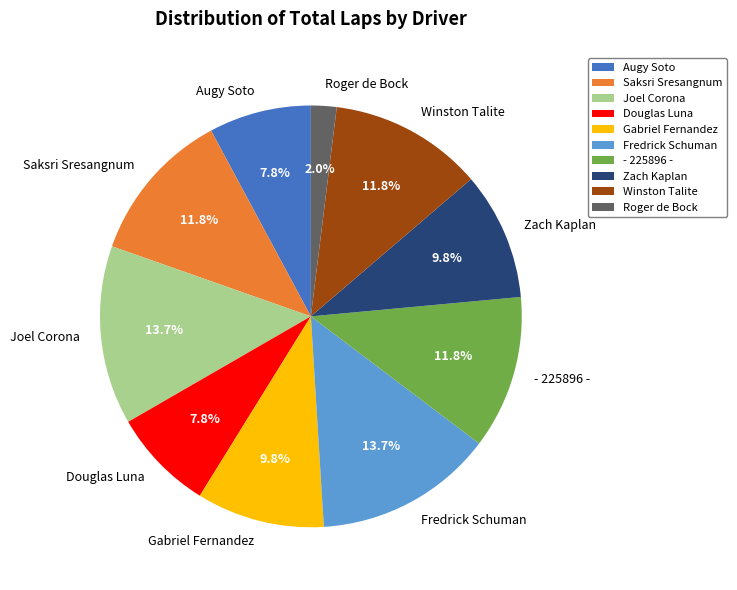

What percentage do Zach Kaplan and Gabriel Fernandez together represent?

19.6%